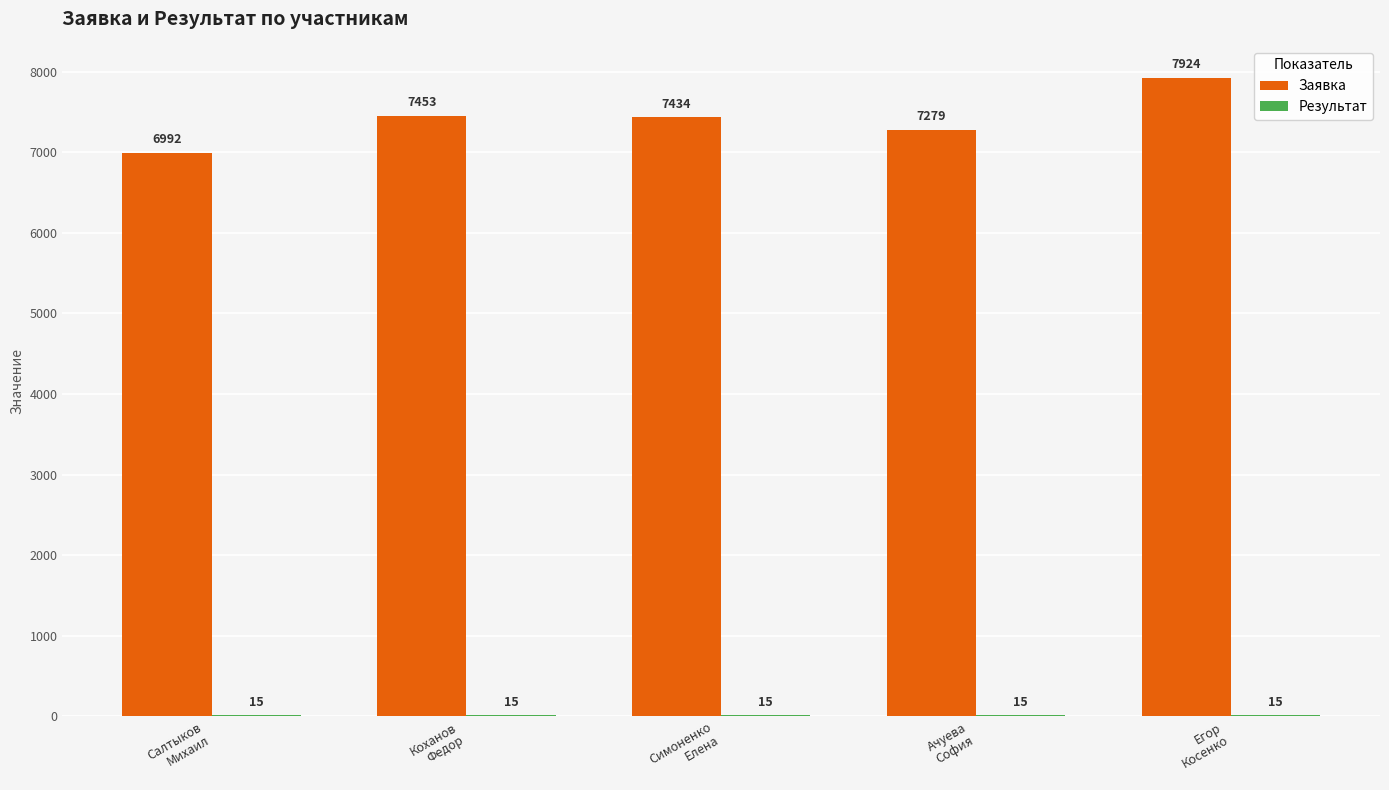

Which label corresponds to the largest value in the chart?

Егор
Косенко